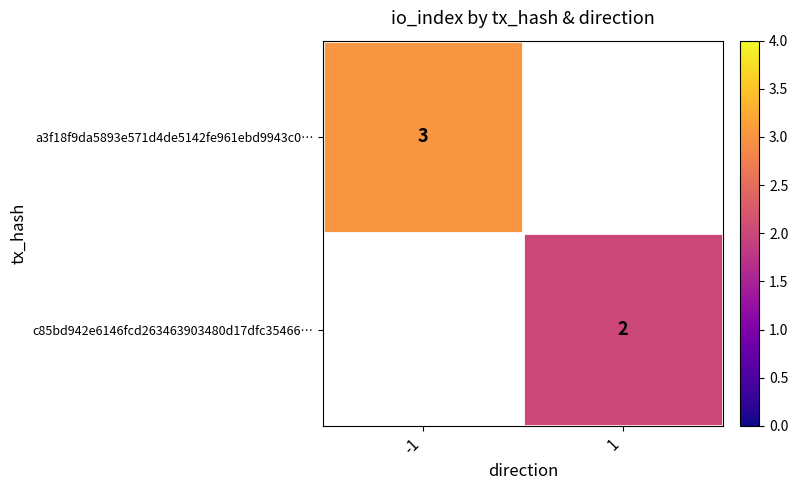

The value of a3f18f9da5893e571d4de5142fe961ebd9943c0… at -1 is 5.1. True or false?

False